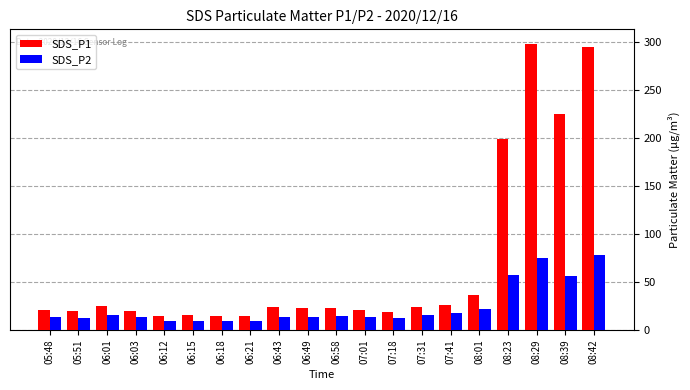

What is the difference between the SDS_P1 values at 07:41 and 06:12?

11.2